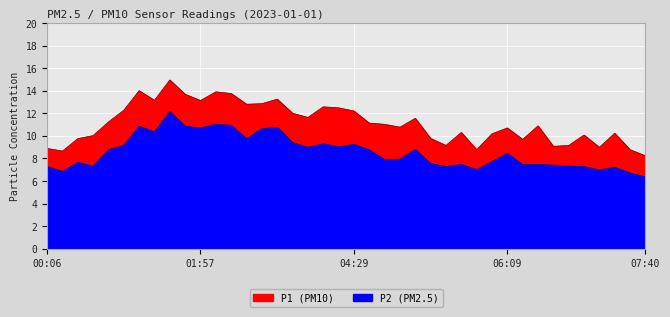

What is the greatest value displayed?

14.9